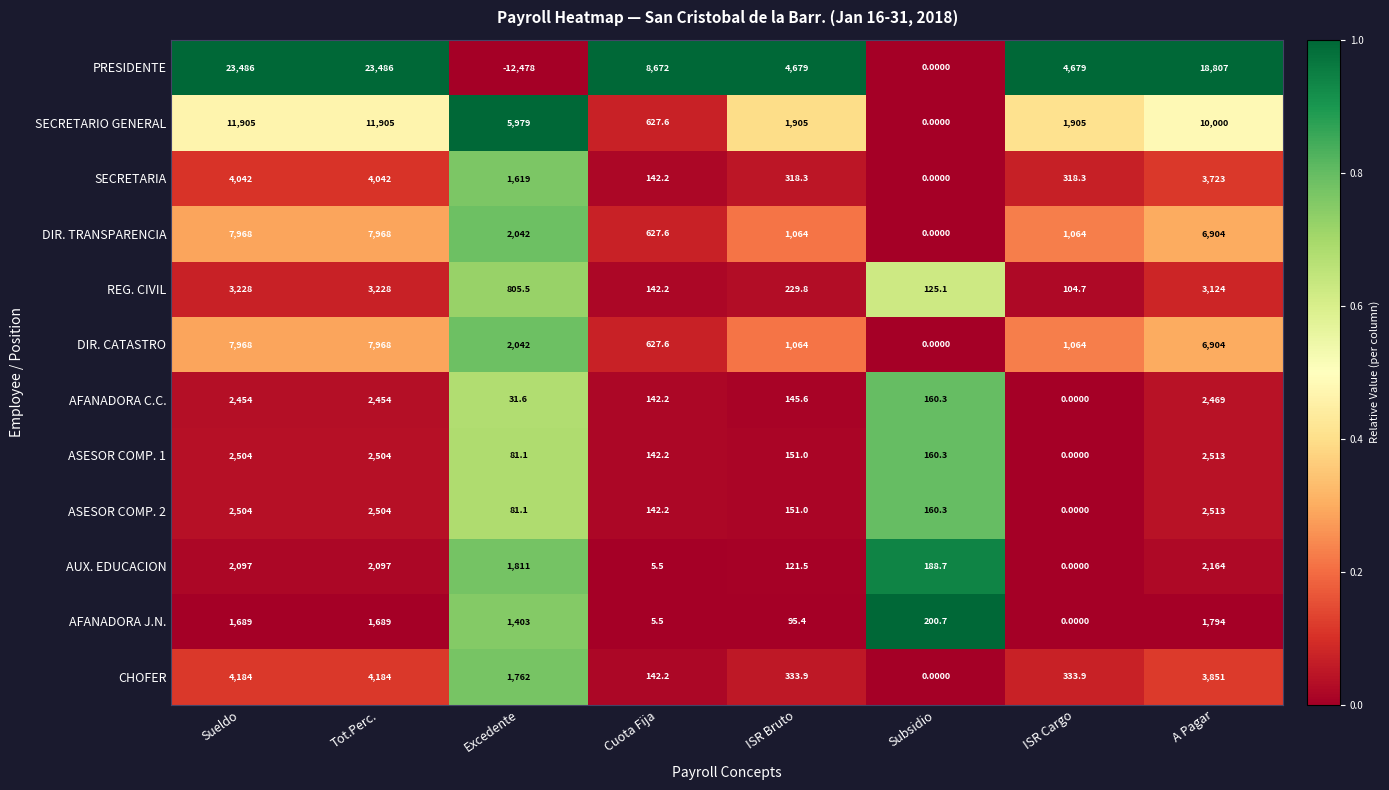

What is the sum of all AFANADORA J.N. values?

6876.6